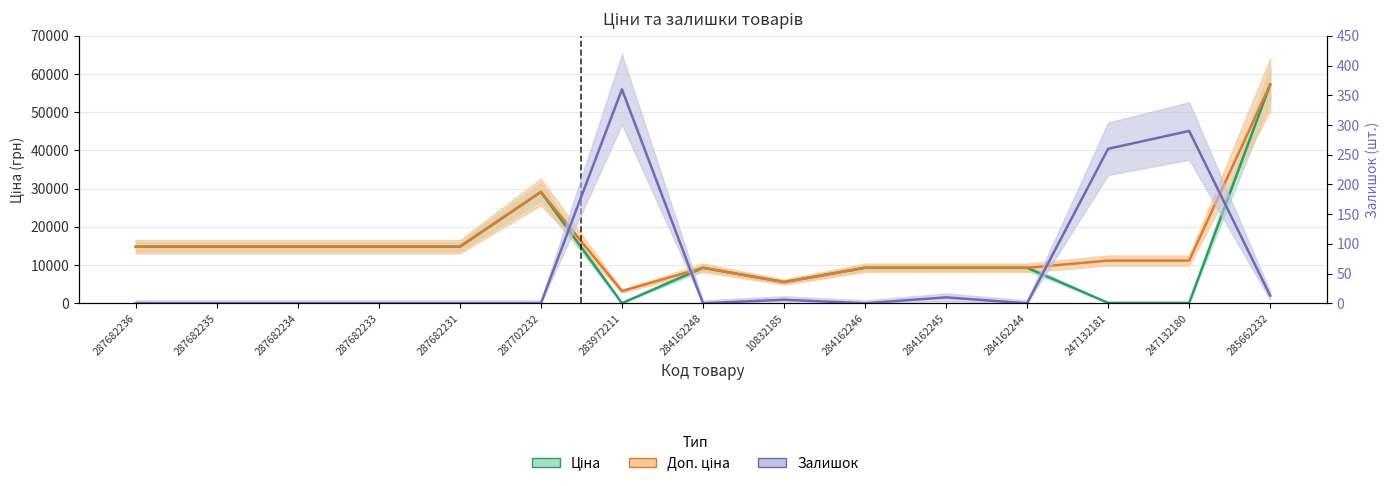

What is the total value across all series at 247132180?

11583.8